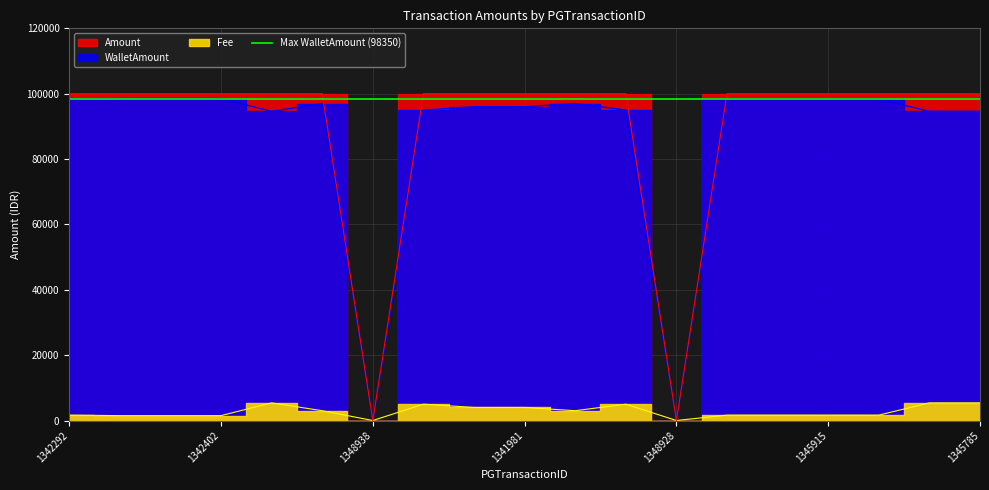

In WalletAmount, how many points are higher than both neighbors (excluding endpoints)?

2